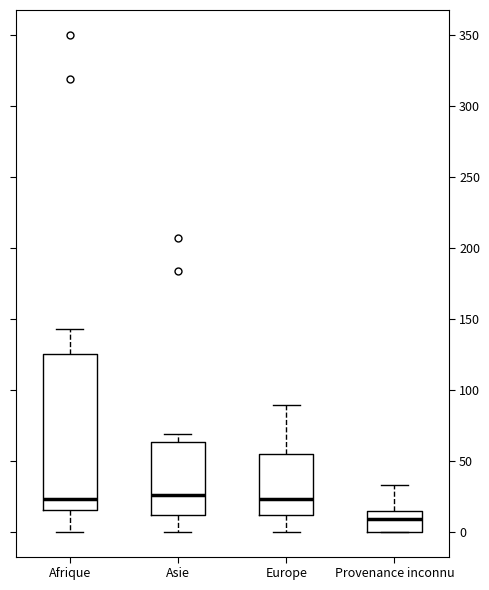

Reading left to right, read every box against the y-axis: the position of its median line, the range the box covers, and the ends of its whiskers. The values are not printed on the chart, so give them approximately, as read against the axis.

Afrique: median 25, box 15 to 125, whiskers 0 to 145
Asie: median 25, box 10 to 65, whiskers 0 to 70
Europe: median 25, box 10 to 55, whiskers 0 to 90
Provenance inconnu: median 10, box 0 to 15, whiskers 0 to 35